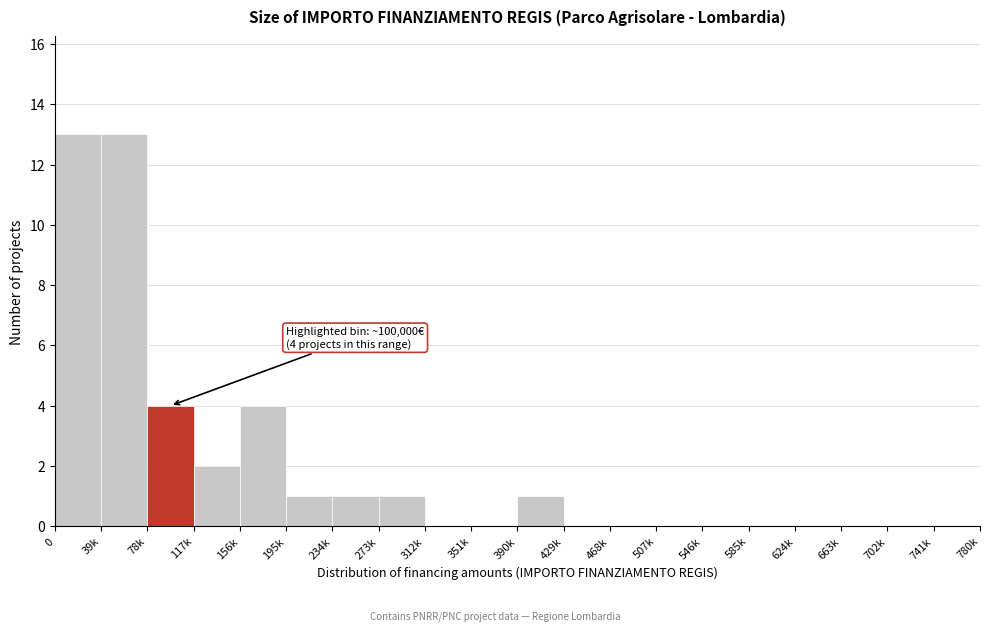

Reading left to right, extract all data points from this chart.

0=13	39k=13	78k=4	117k=2	156k=4	195k=1	234k=1	273k=1	312k=0	351k=0	390k=1	429k=0	468k=0	507k=0	546k=0	585k=0	624k=0	663k=0	702k=0	741k=0